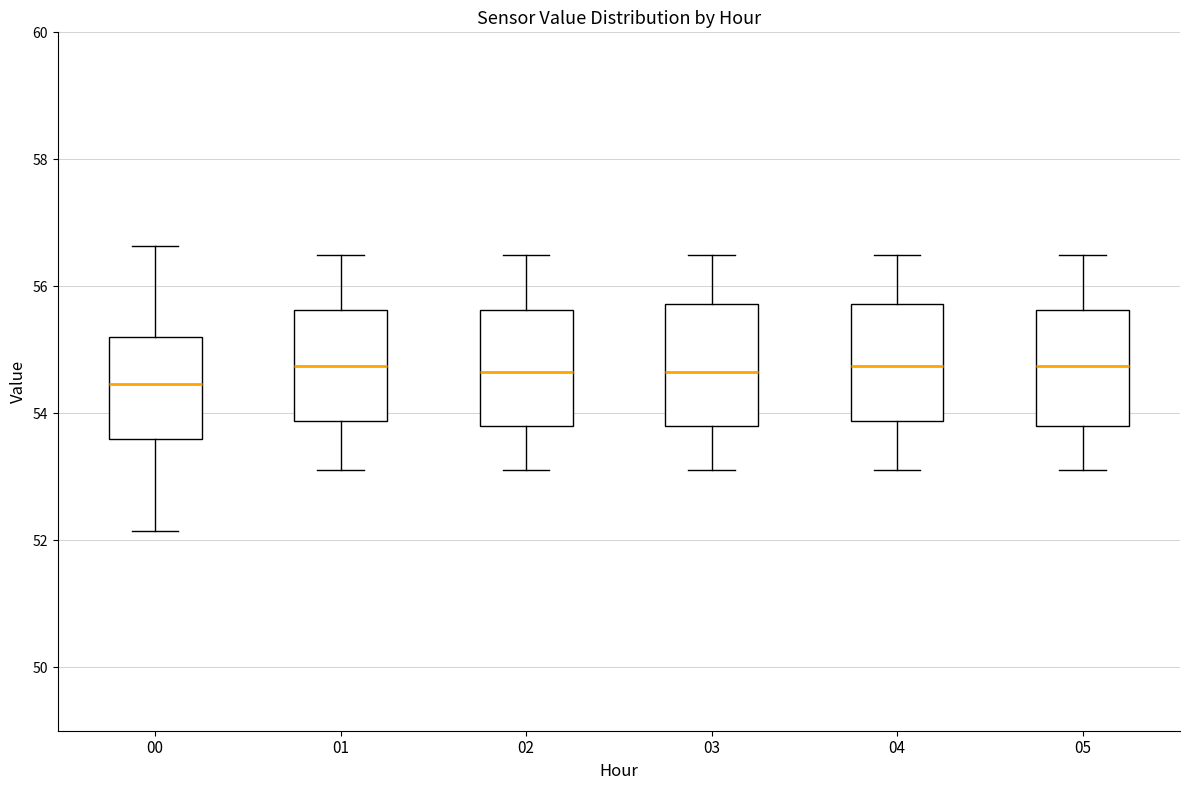

Reading left to right, transcribe this box plot: for each box, give where its median line is, the range the box spans, and where its two whiskers end, as read against the y-axis. The values are not printed on the chart, so give them approximately, as read against the axis.

00: median 54.4, box 53.6 to 55.2, whiskers 52.2 to 56.6
01: median 54.8, box 53.8 to 55.6, whiskers 53.2 to 56.6
02: median 54.6, box 53.8 to 55.6, whiskers 53.2 to 56.6
03: median 54.6, box 53.8 to 55.8, whiskers 53.2 to 56.6
04: median 54.8, box 53.8 to 55.8, whiskers 53.2 to 56.6
05: median 54.8, box 53.8 to 55.6, whiskers 53.2 to 56.6